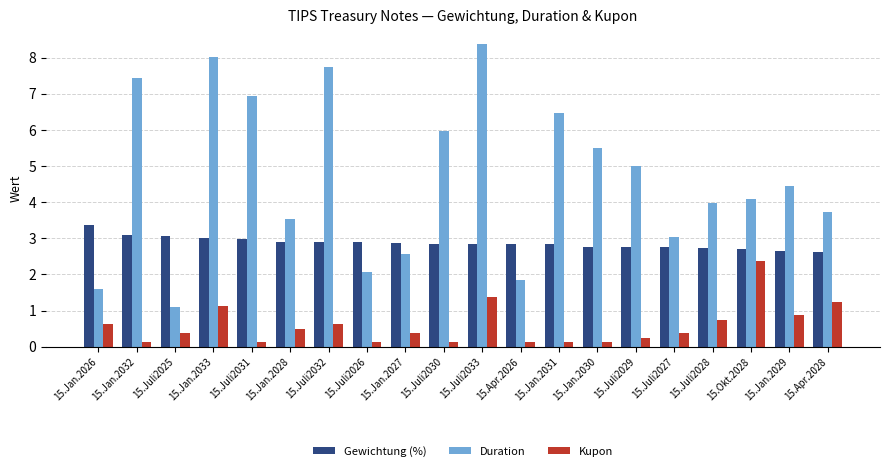

Is the value of Duration at 15.Jan.2026 greater than the value of Kupon at 15.Jan.2027?

Yes